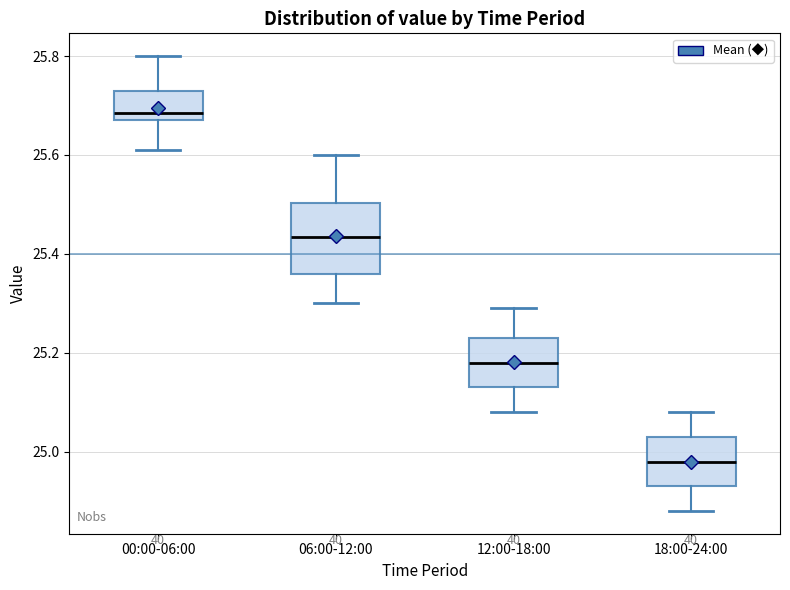

Which box's median line is the highest?

00:00-06:00